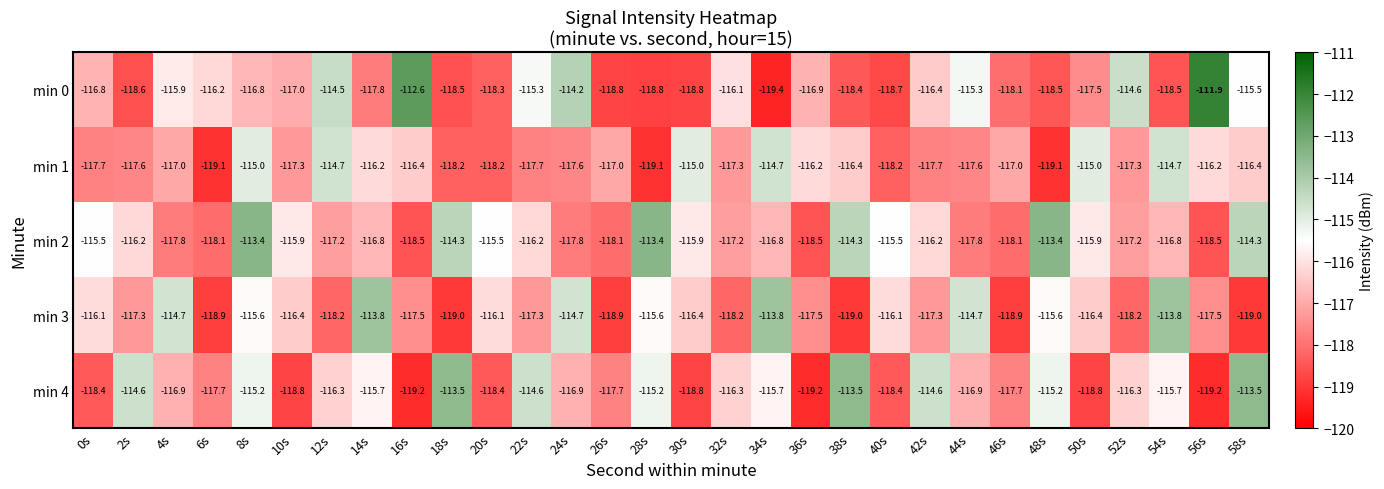

Which series has the largest total across all categories?

min 2